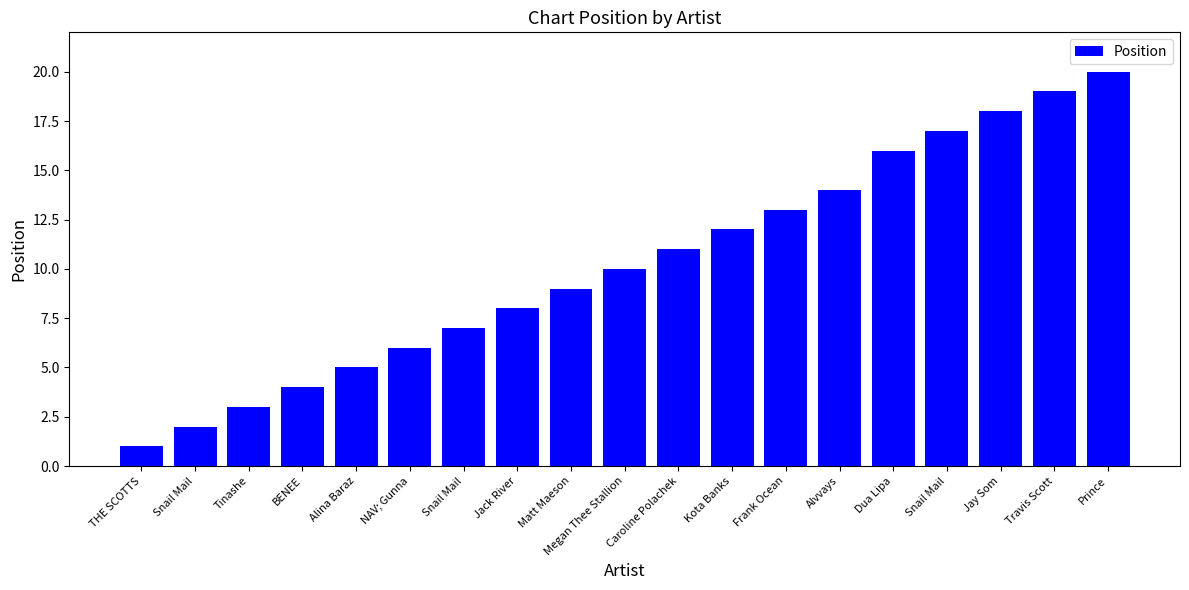

How many distinct data groups are displayed?

1